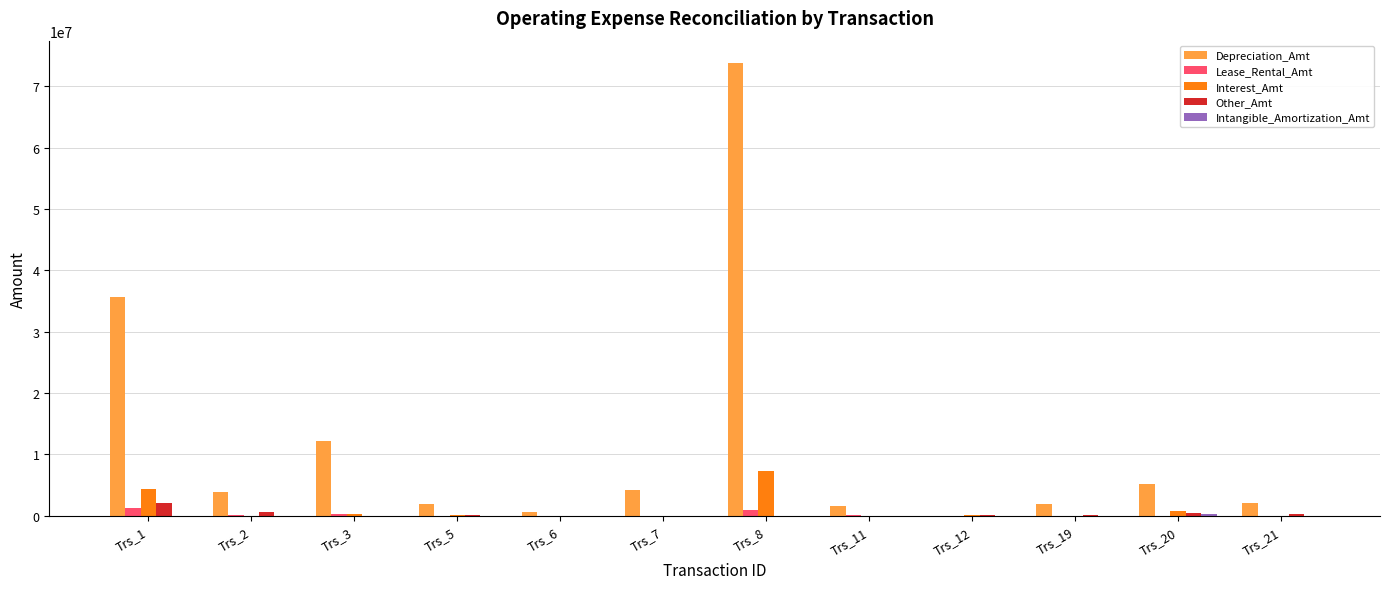

The value of Lease_Rental_Amt at Trs_6 is 0. True or false?

True